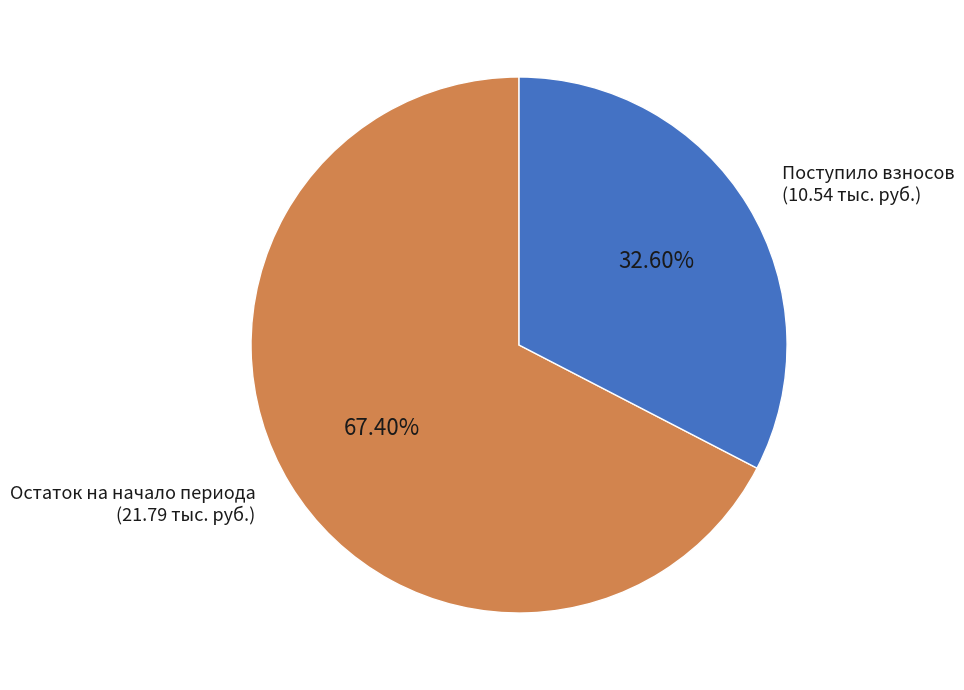

Is there a majority slice in this chart?

Yes